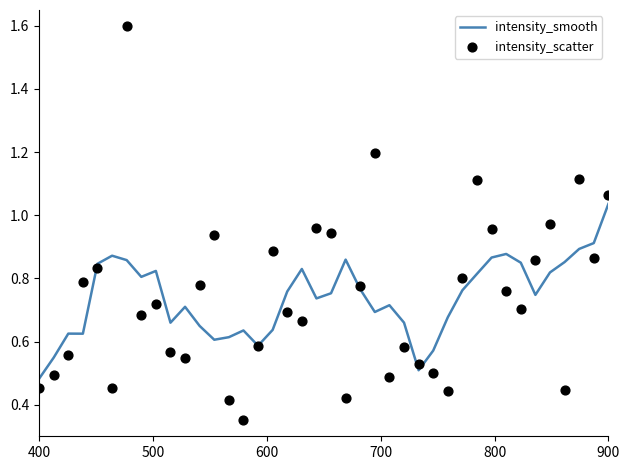

At which label does intensity_smooth reach its peak?

900